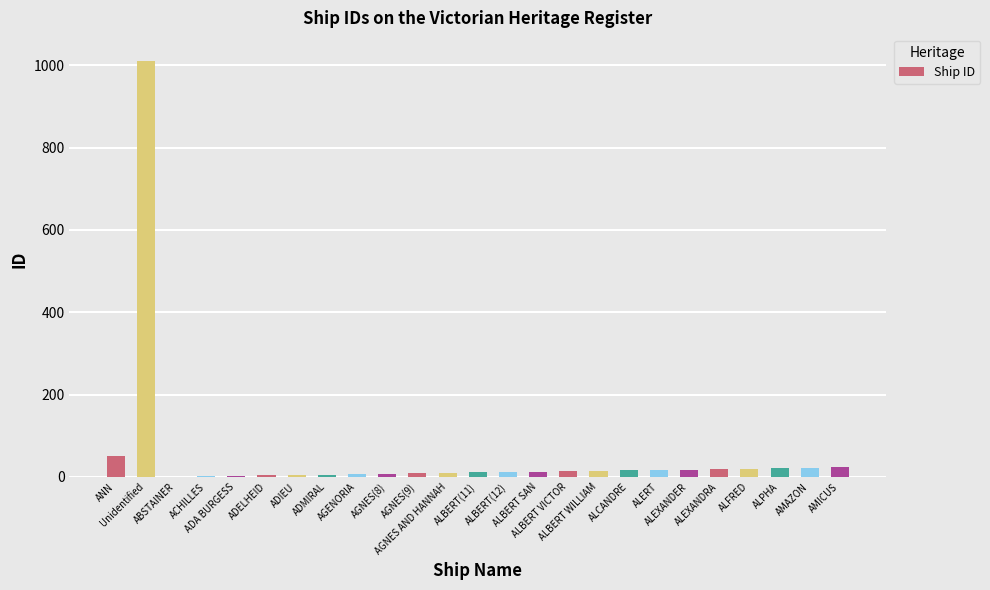

What position from the right is Unidentified?

24